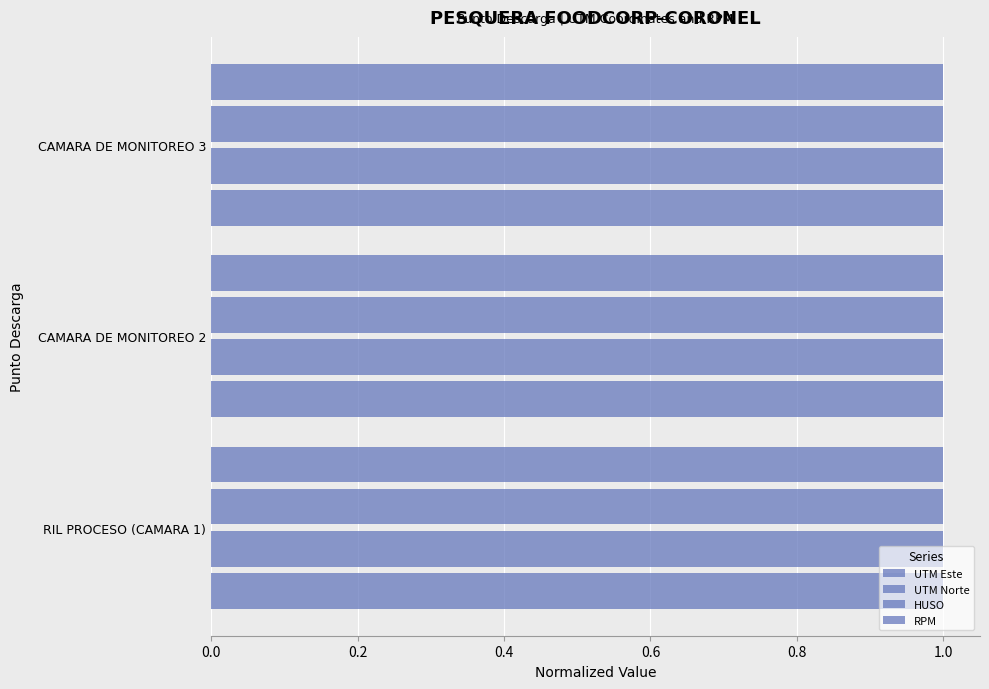

Which series has the largest range (max minus min)?

UTM Este